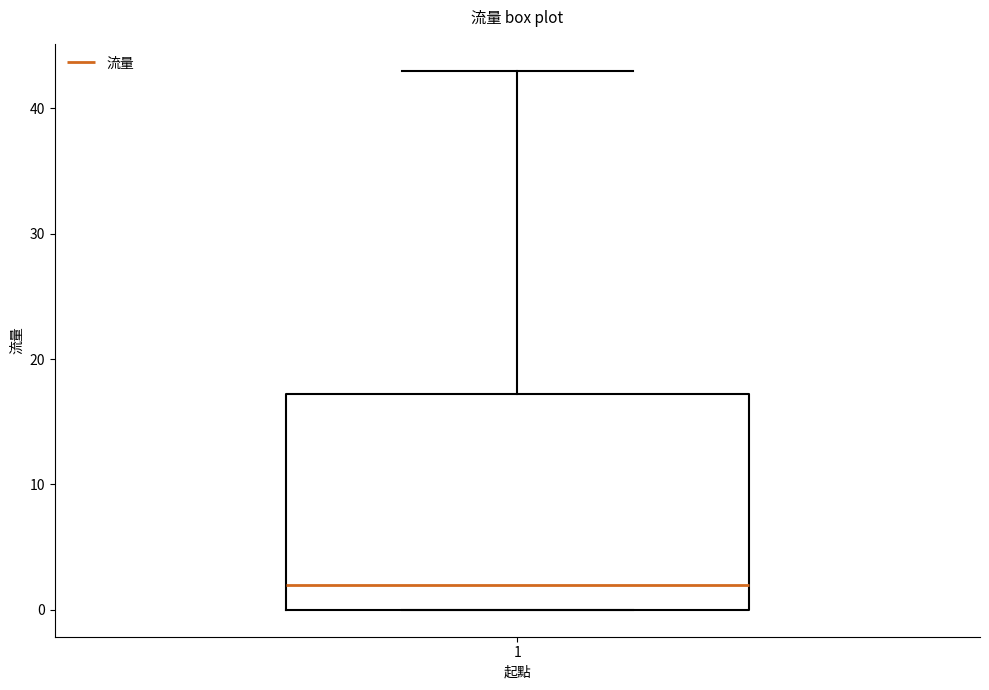

Read this box plot against the y-axis: the position of the median line, the range covered by the box, and the ends of both whiskers. The values are not printed on the chart, so give them approximately, as read against the axis.

median 2, box 0 to 17, whiskers 0 to 43